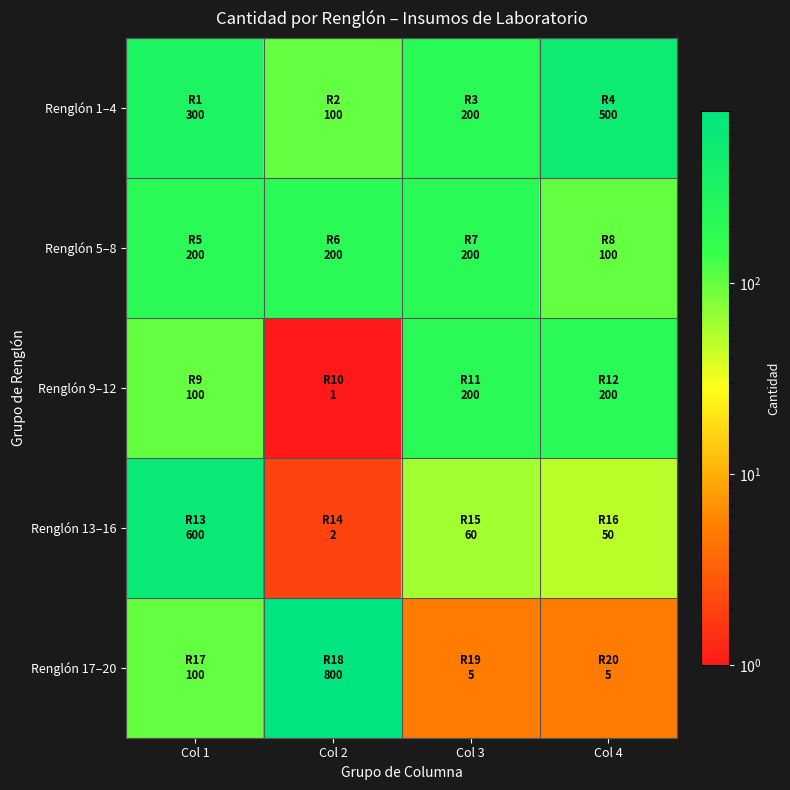

What is the total value across all series at Col 4?

855